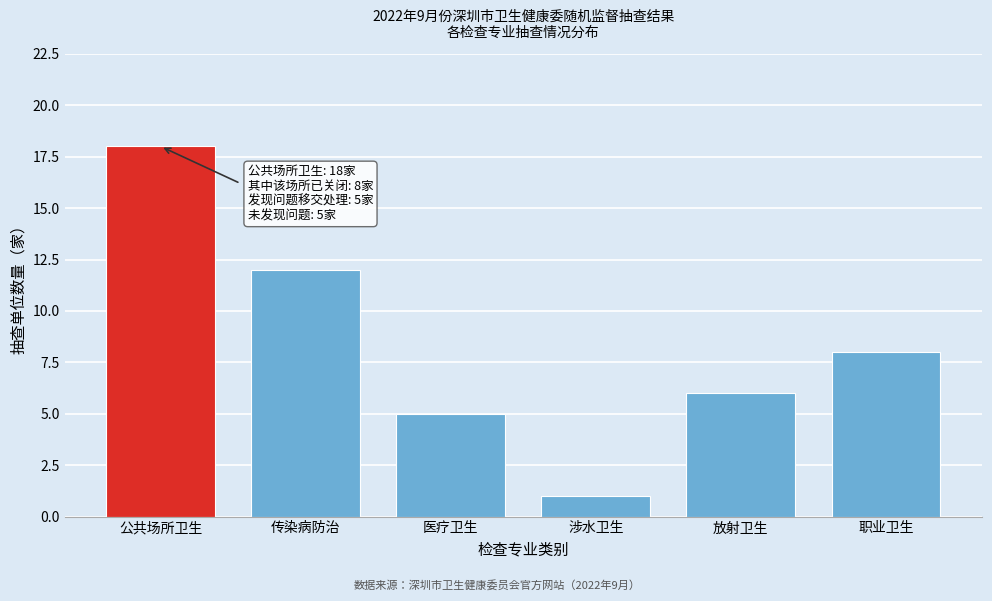

Reading left to right, list all the values displayed in this chart.

公共场所卫生=18	传染病防治=12	医疗卫生=5	涉水卫生=1	放射卫生=6	职业卫生=8